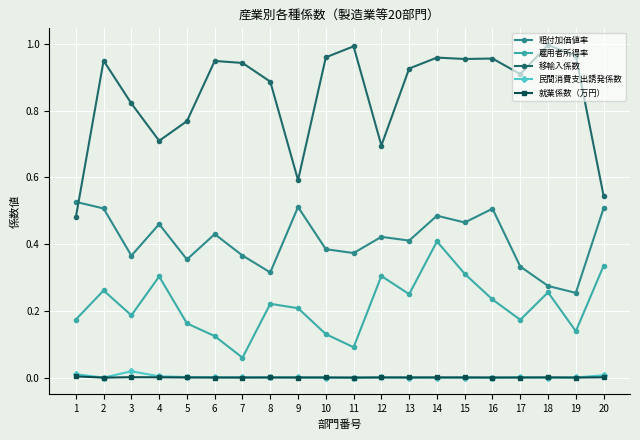

True or false: 民間消費支出誘発係数 and 粗付加価値率 intersect in this chart.

False